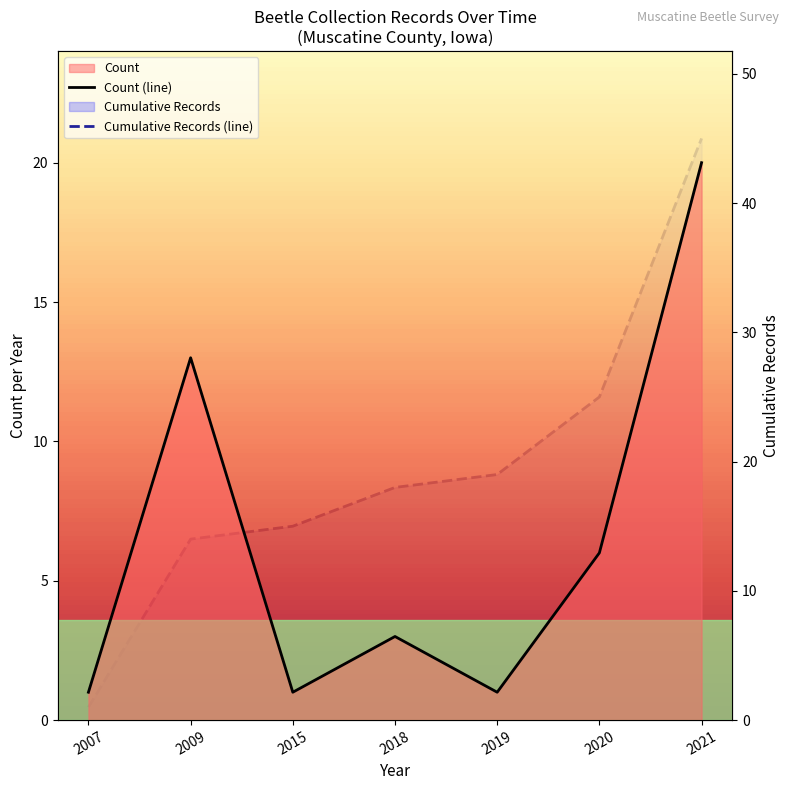

True or false: Count (line) and Cumulative Records (line) cross at least once.

False